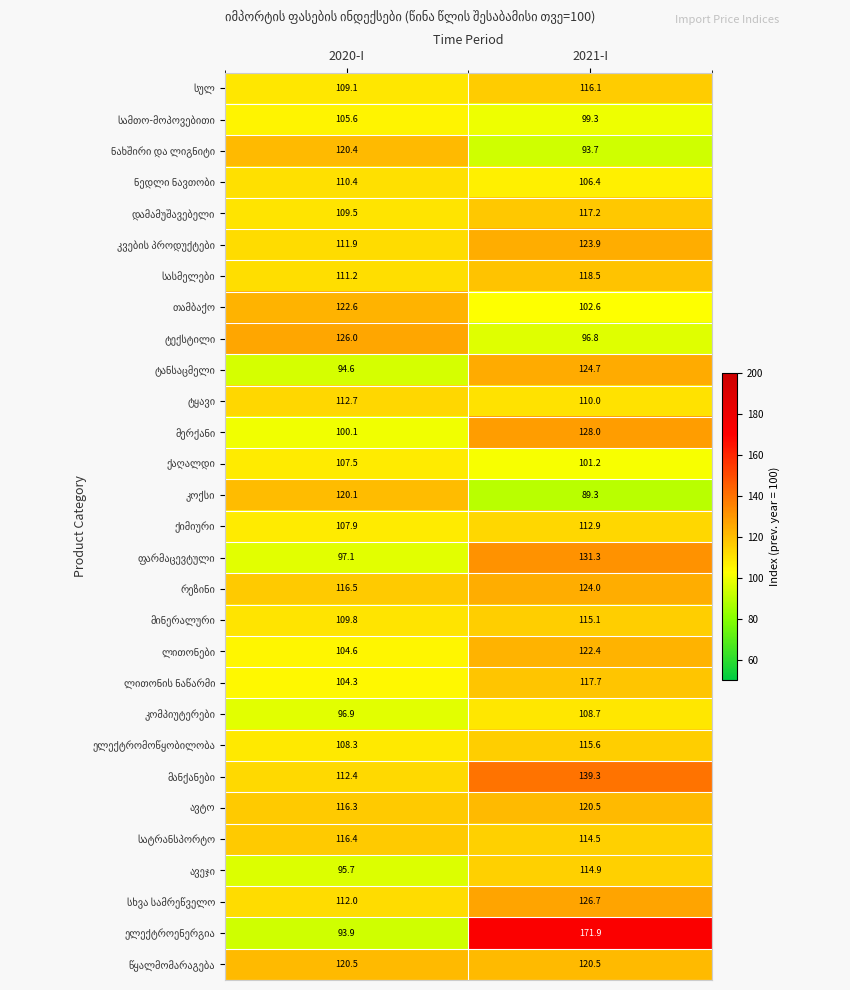

What is the greatest value displayed?

171.9